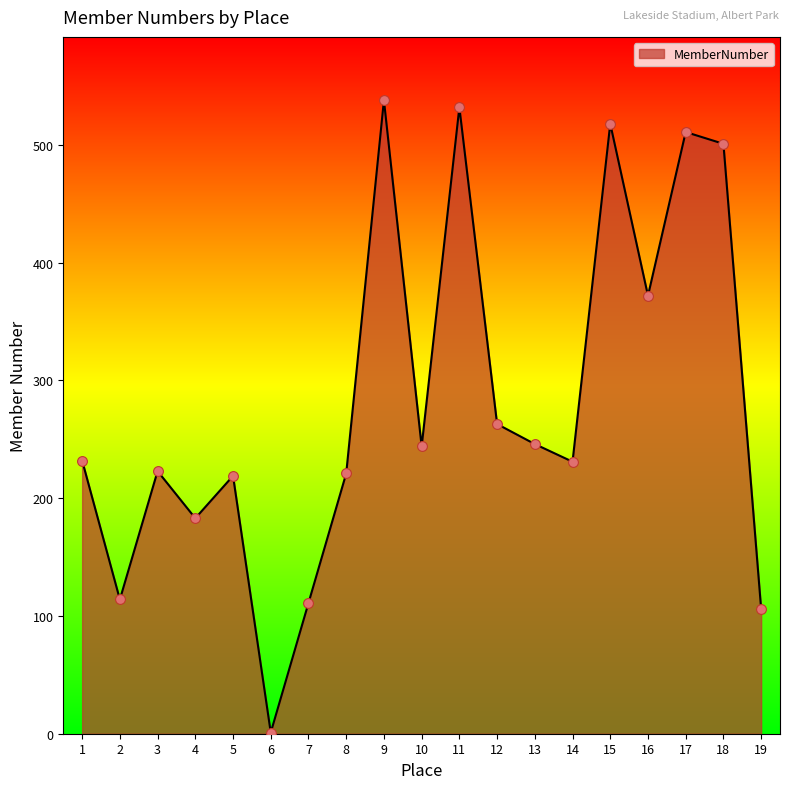

What is the change in value from 1 to 14?

-1